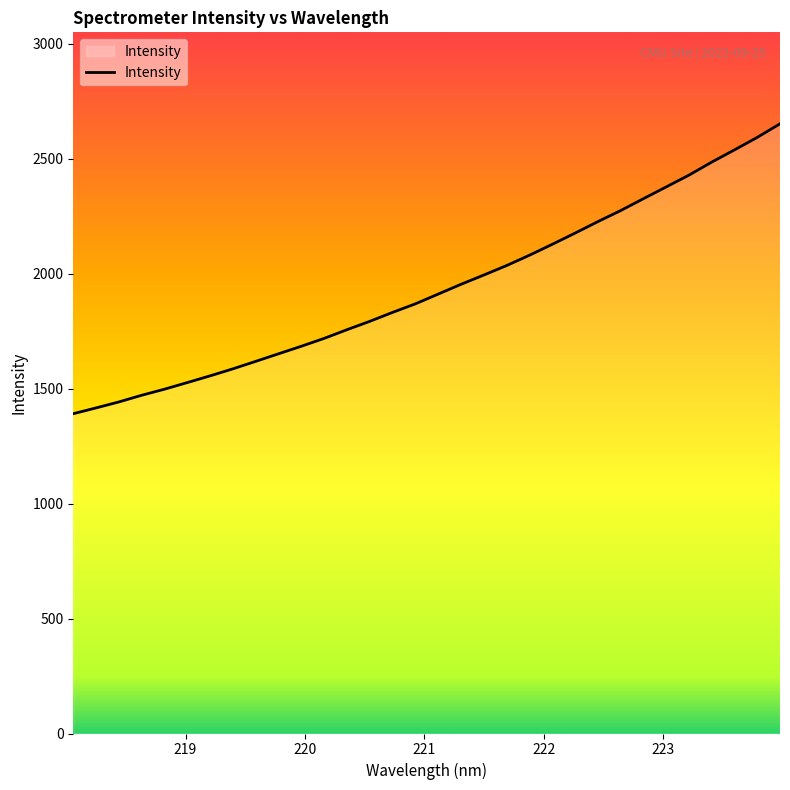

True or false: there are more than 0 points higher than both neighbors.

False